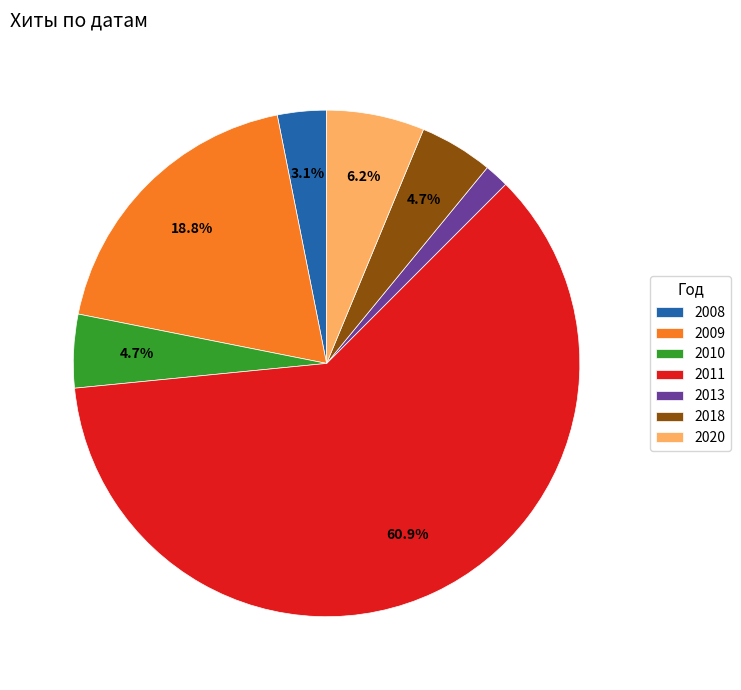

Between 2008 and 2011, which is larger?

2011